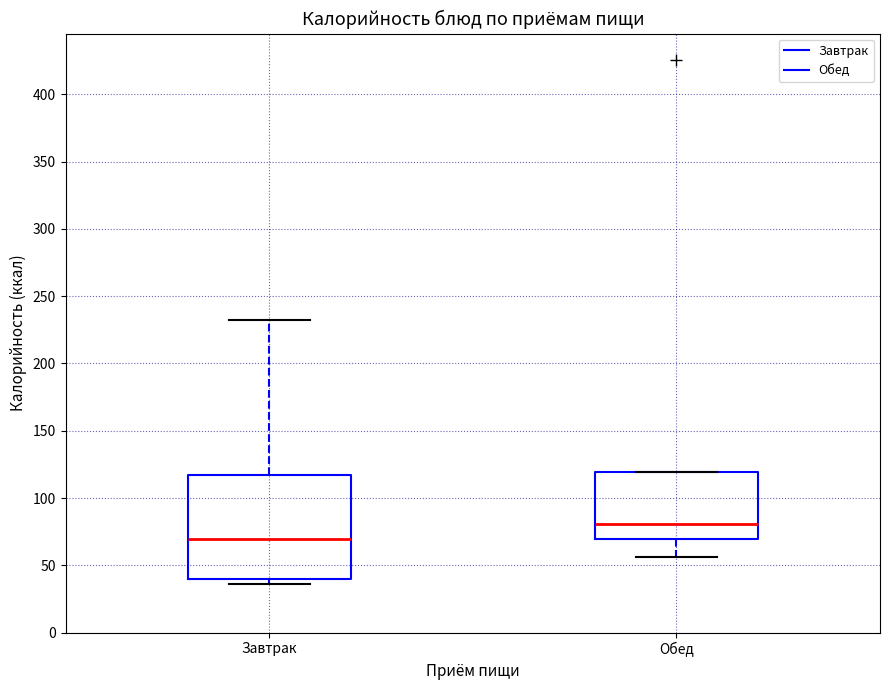

Reading left to right, transcribe this box plot: for each box, give where its median line is, the range the box spans, and where its two whiskers end, as read against the y-axis. The values are not printed on the chart, so give them approximately, as read against the axis.

Завтрак: median 70, box 40 to 115, whiskers 35 to 230
Обед: median 80, box 70 to 120, whiskers 55 to 120